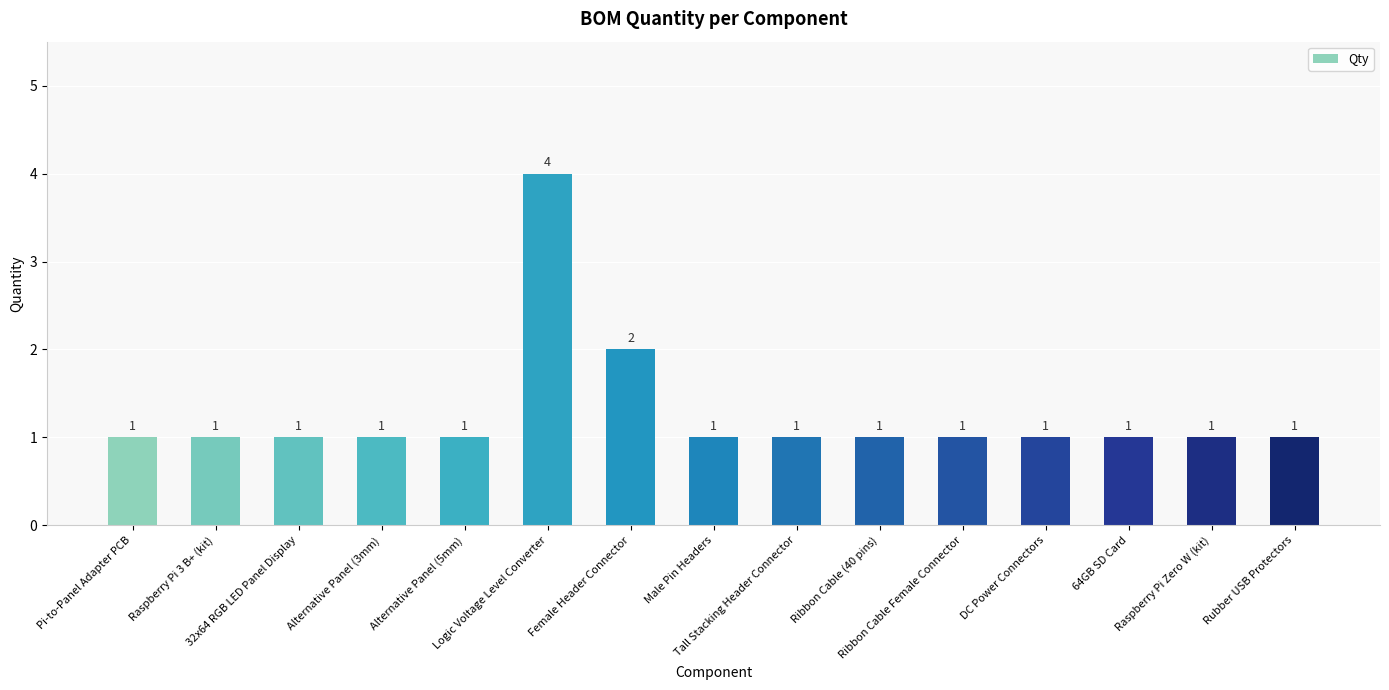

How many series are shown in this chart?

1